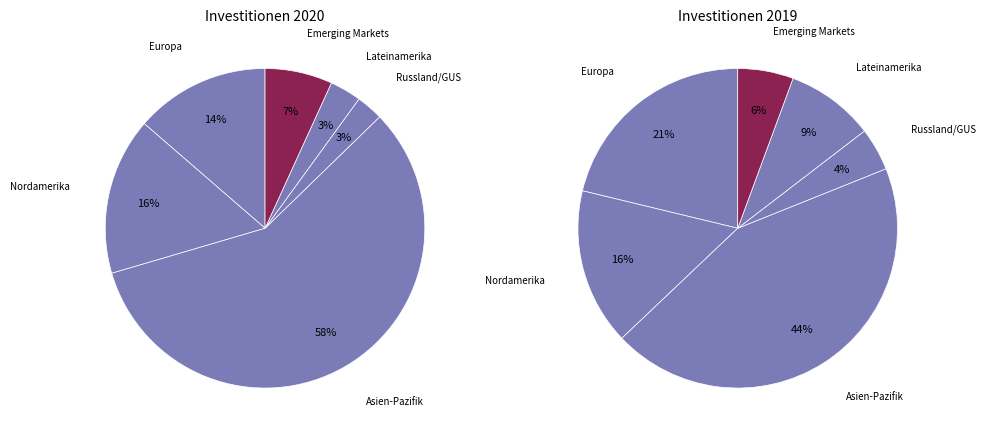

To the nearest percent, what percentage of the pie is Nordamerika?

16%